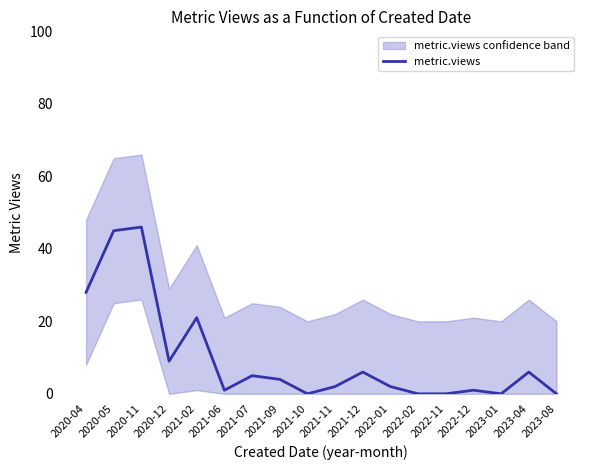

Reading left to right, what are all the values shown in this chart?

28	45	46	9	21	1	5	4	0	2	6	2	0	0	1	0	6	0